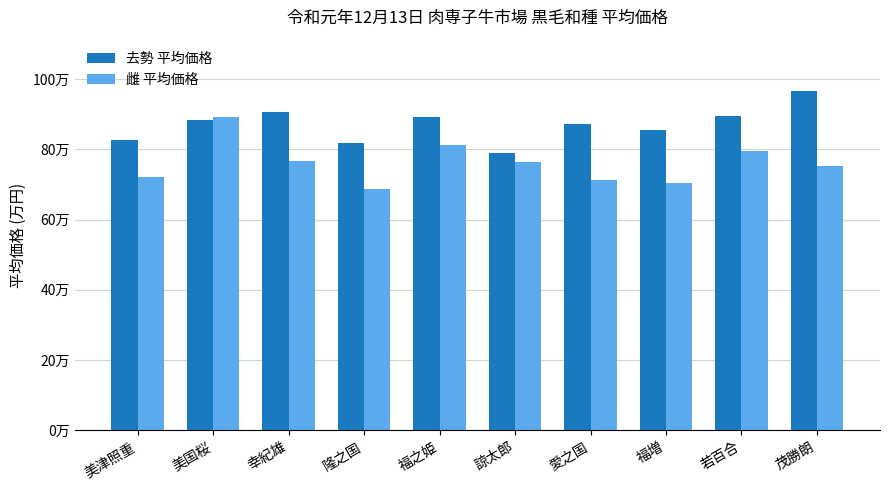

Are the bars horizontal?

No